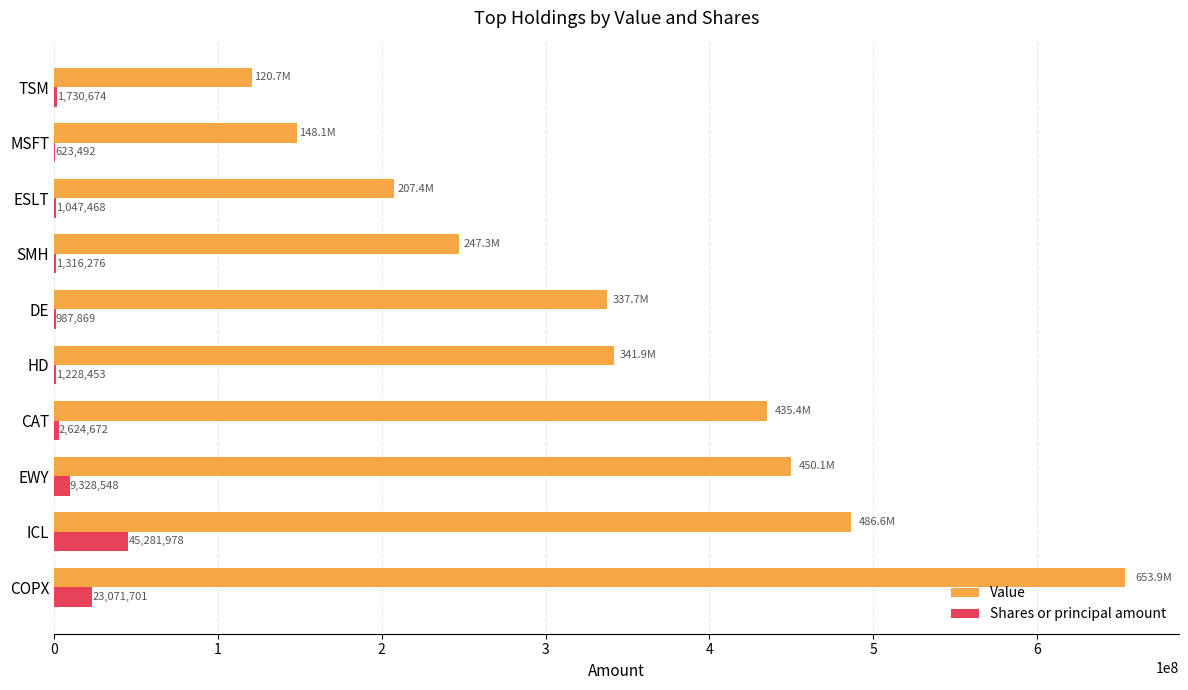

Which series has the largest range (max minus min)?

Value